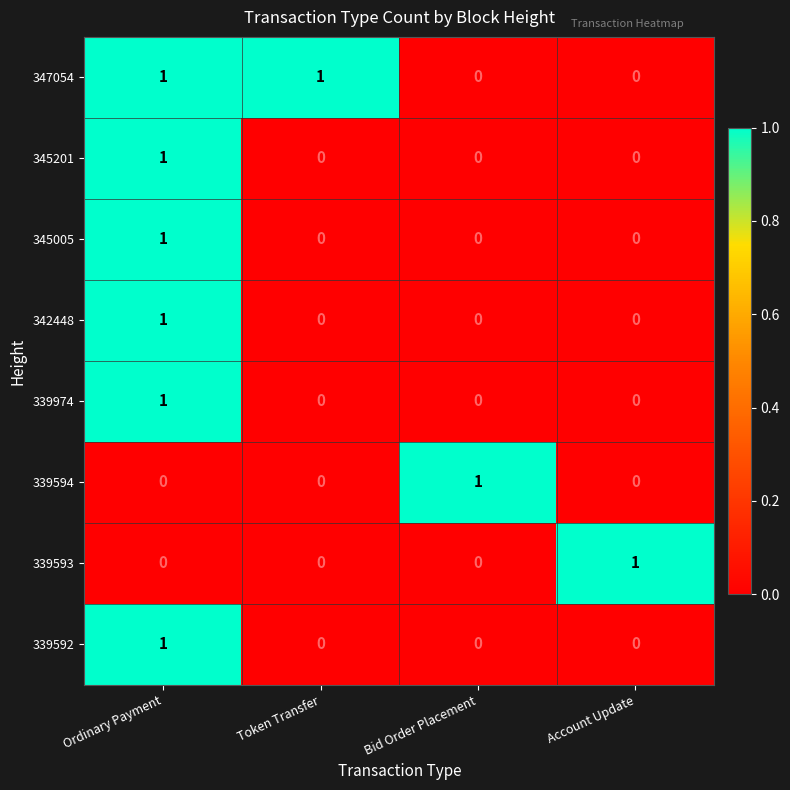

Count the 339593 values in the range 0 to 1.

4